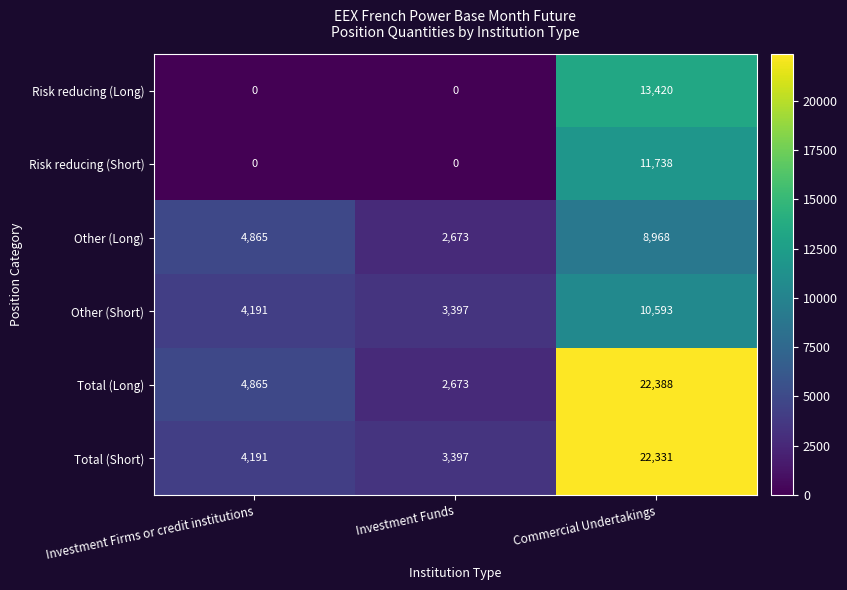

Is the value of Total (Short) at Investment Firms or credit institutions greater than the value of Other (Long) at Commercial Undertakings?

No